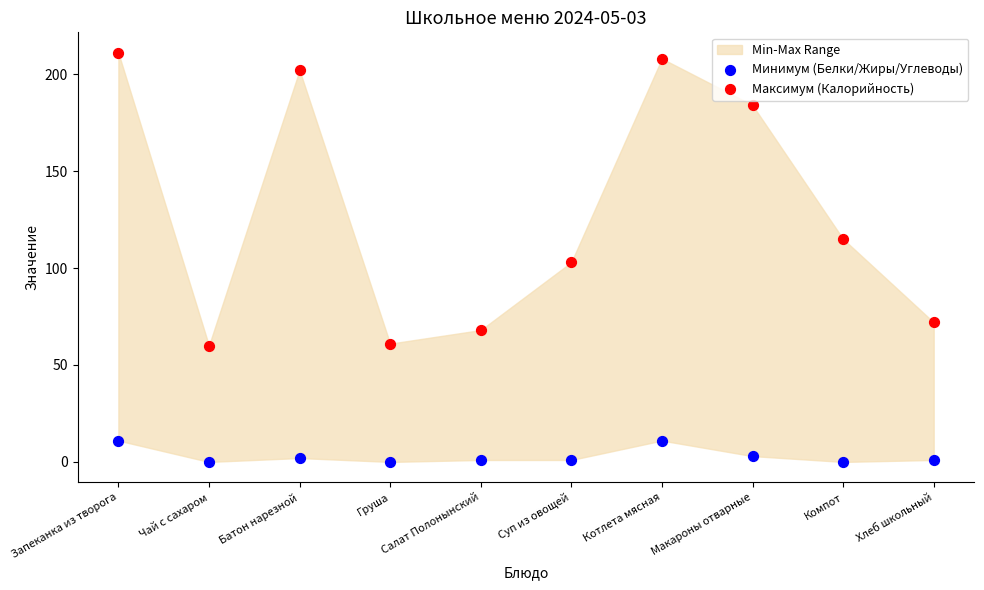

Which series has the largest Y range (max minus min)?

Максимум (Калорийность)